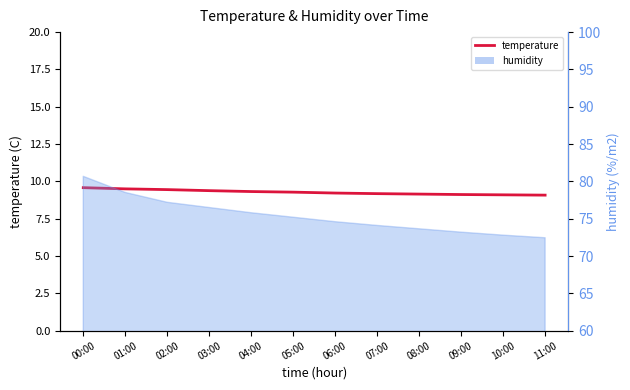

What is the sum of the values at 05:00 and 11:00?

18.4